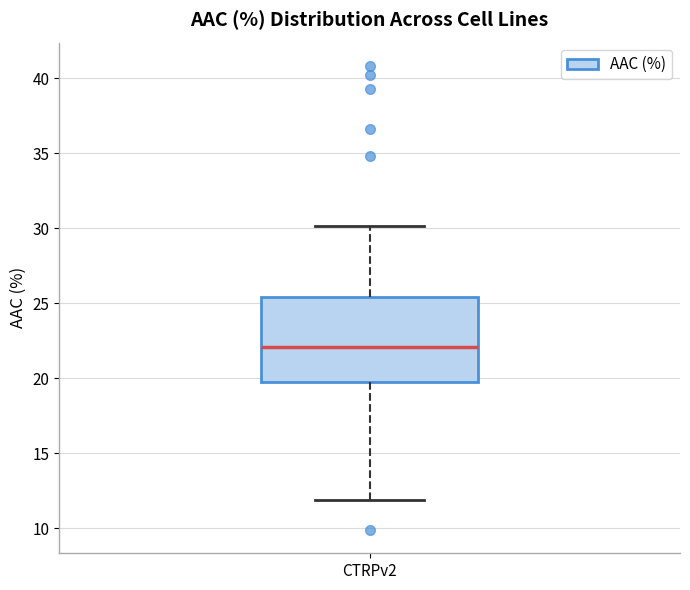

Read this box plot against the y-axis: the position of the median line, the range covered by the box, and the ends of both whiskers. The values are not printed on the chart, so give them approximately, as read against the axis.

median 22.0, box 20.0 to 25.5, whiskers 12.0 to 30.0